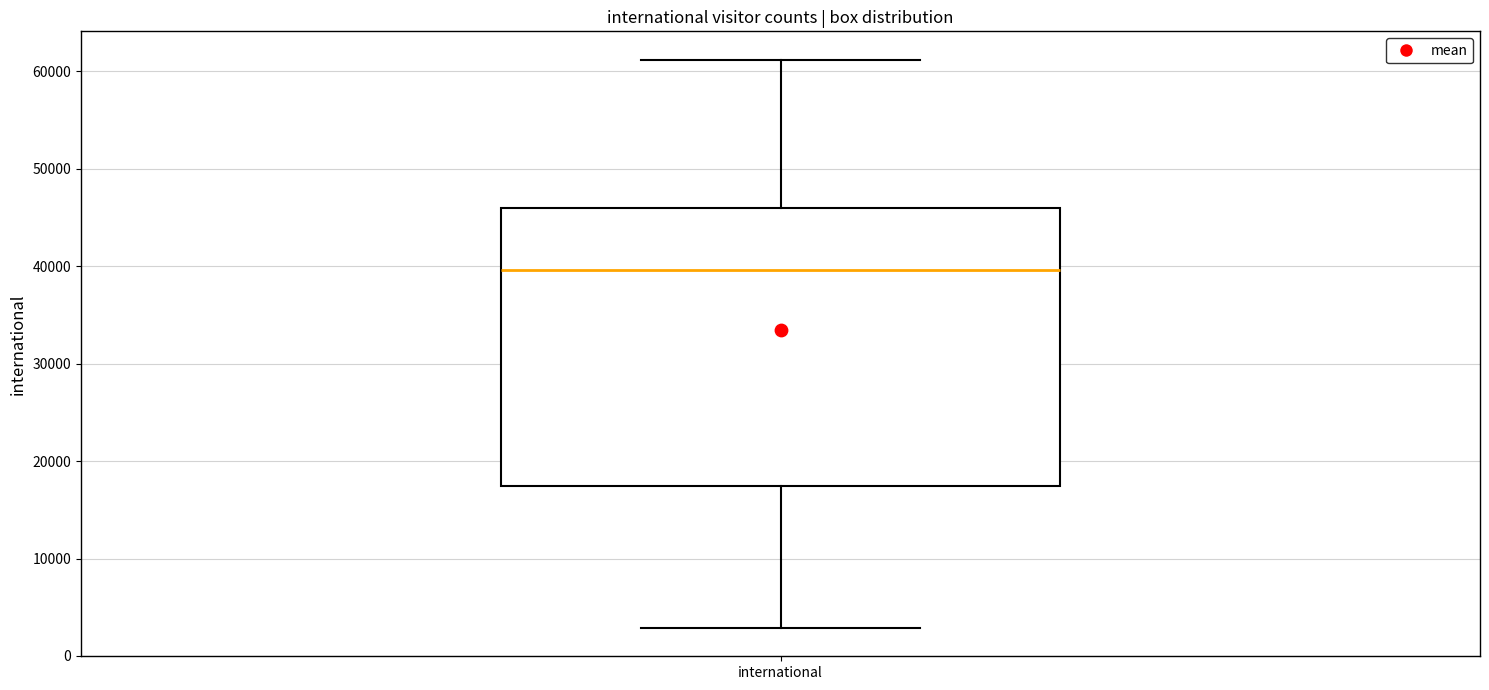

Transcribe this box plot: give where the median line is, the range the box spans, and where the two whiskers end, as read against the y-axis. The values are not printed on the chart, so give them approximately, as read against the axis.

median 40000, box 17000 to 46000, whiskers 3000 to 61000